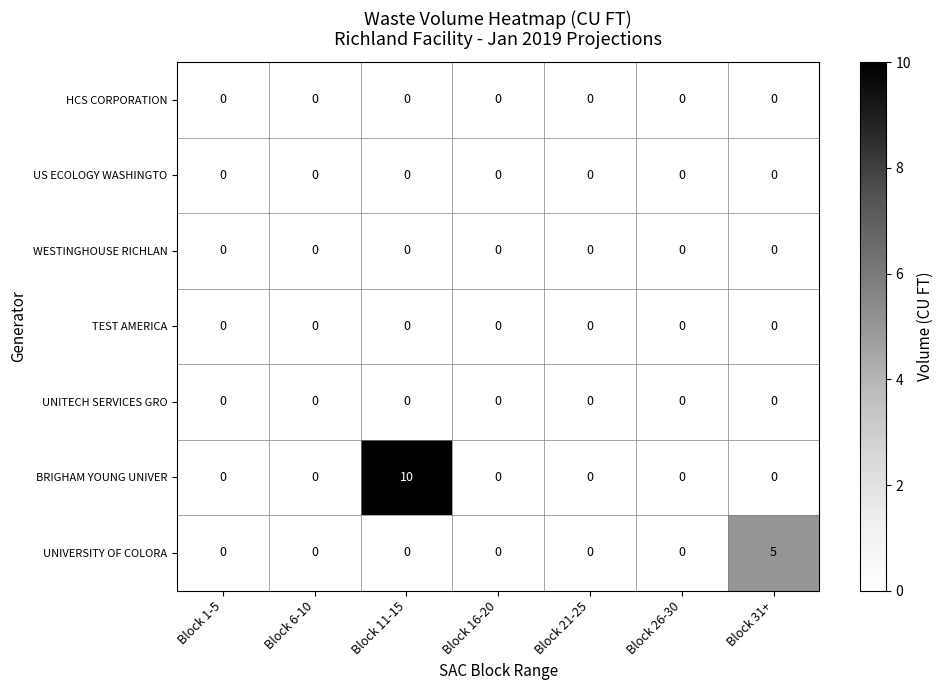

At which category is the sum across all series the highest?

Block 11-15